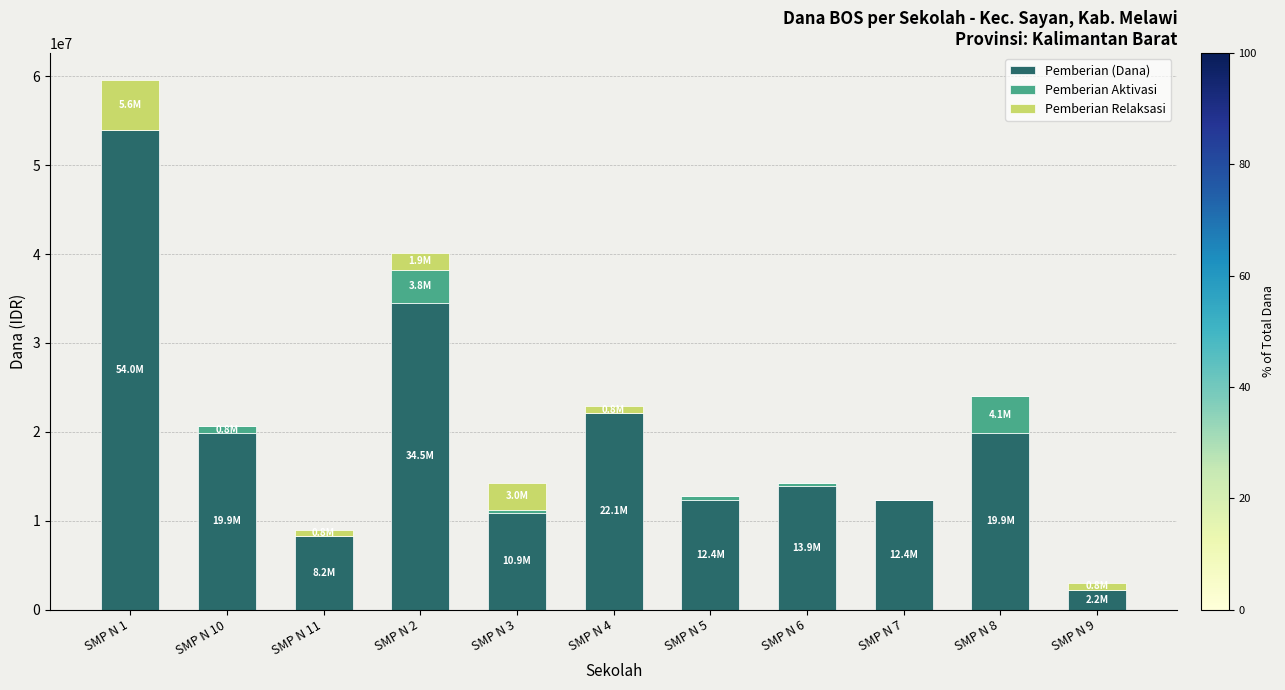

At which category is the sum across all series the highest?

SMP N 1